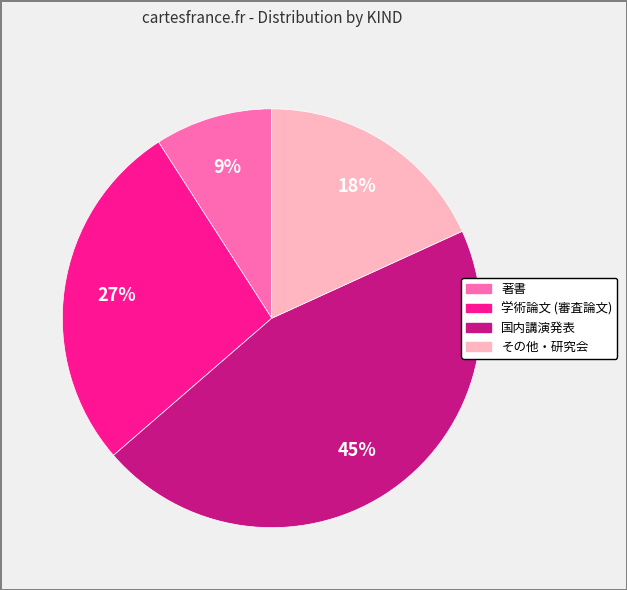

Is there a majority slice in this chart?

No